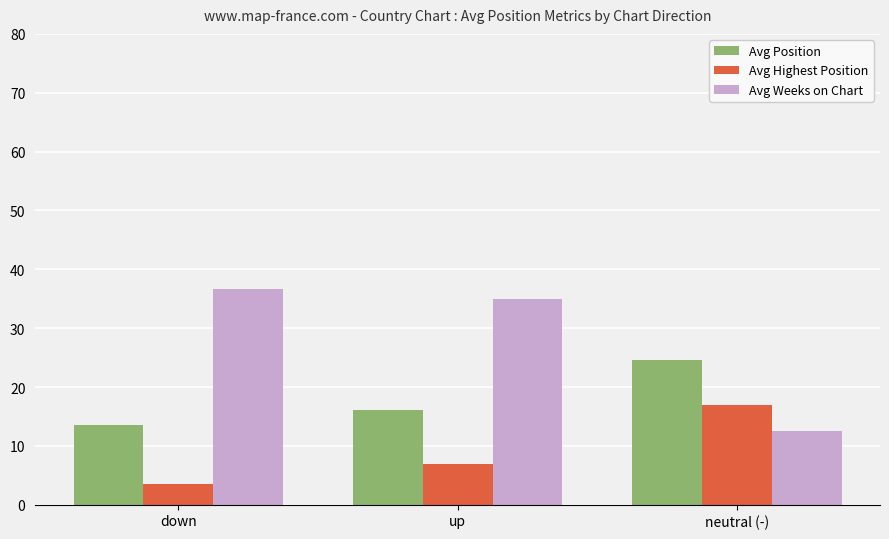

Between down and up, which series saw the biggest shift?

Avg Highest Position